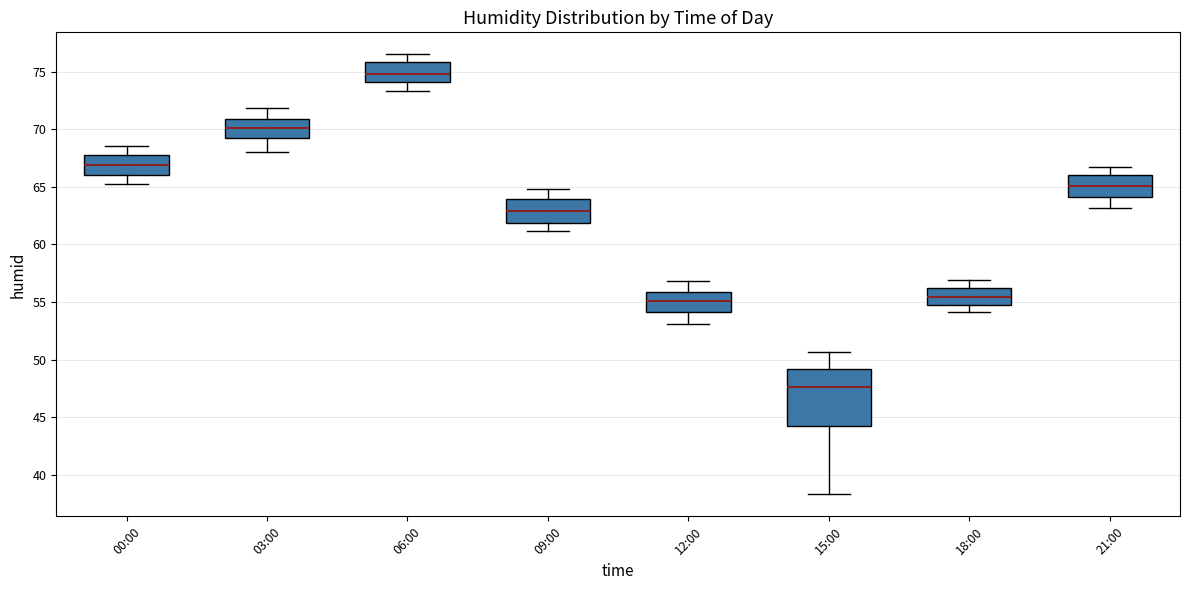

Comparing the boxes themselves (not the whiskers), which one is the tallest?

15:00